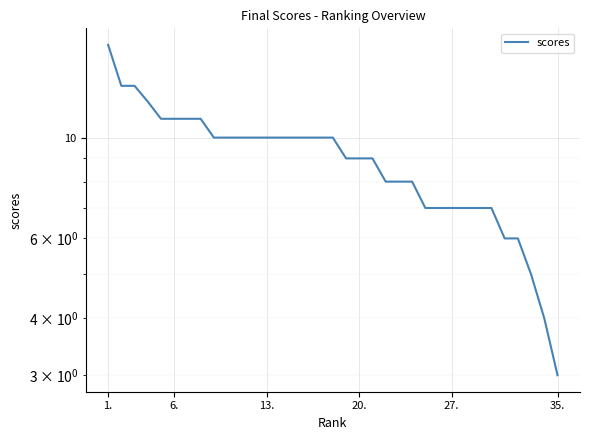

How many data points does each series have?

35